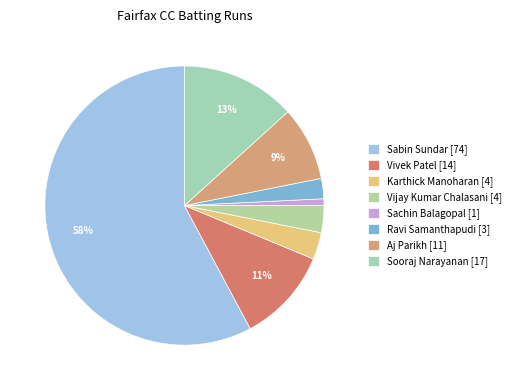

How many segments does this pie chart have?

8